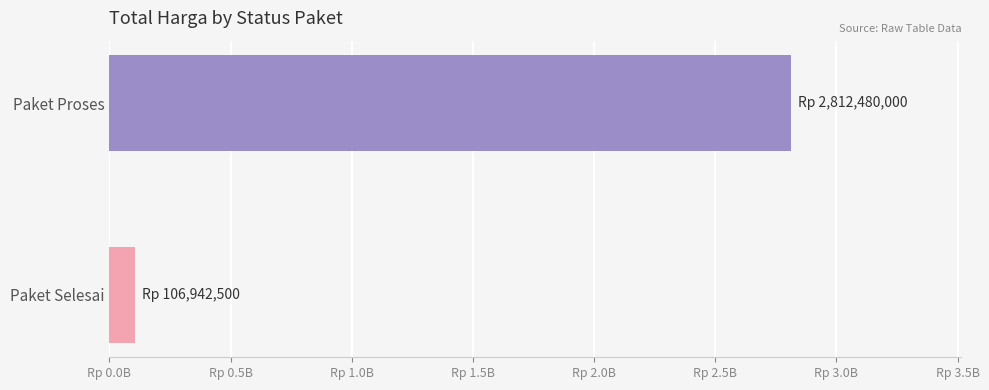

Which category has the lowest value across all series?

Paket Selesai